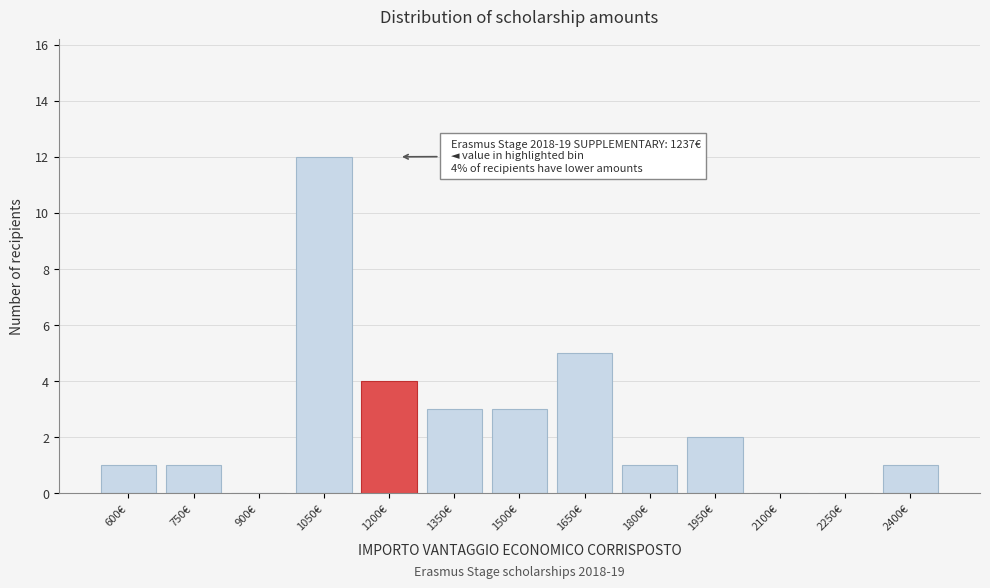

Reading left to right, list all the values displayed in this chart.

600€=1	750€=1	900€=0	1050€=12	1200€=4	1350€=3	1500€=3	1650€=5	1800€=1	1950€=2	2100€=0	2250€=0	2400€=1